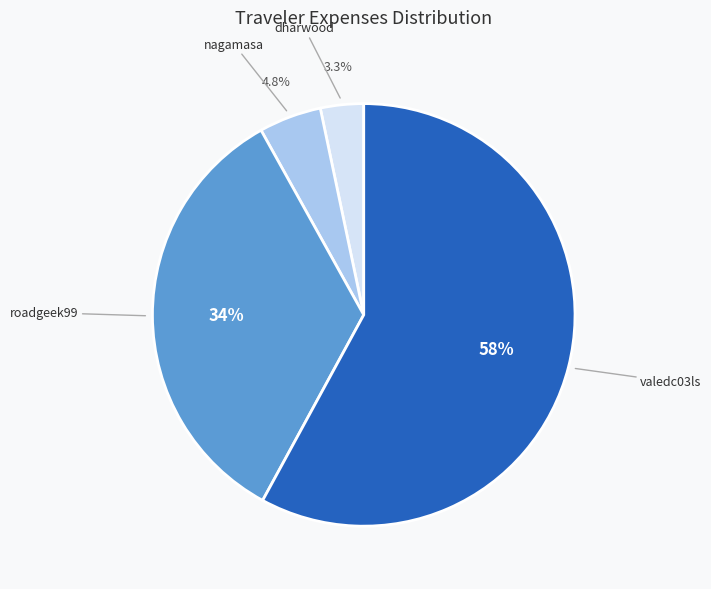

Is there any slice that represents more than half of the pie?

Yes